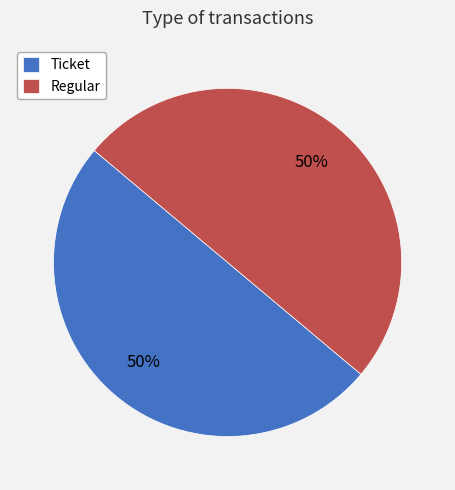

What percentage is the Regular slice, to the nearest percent?

50%